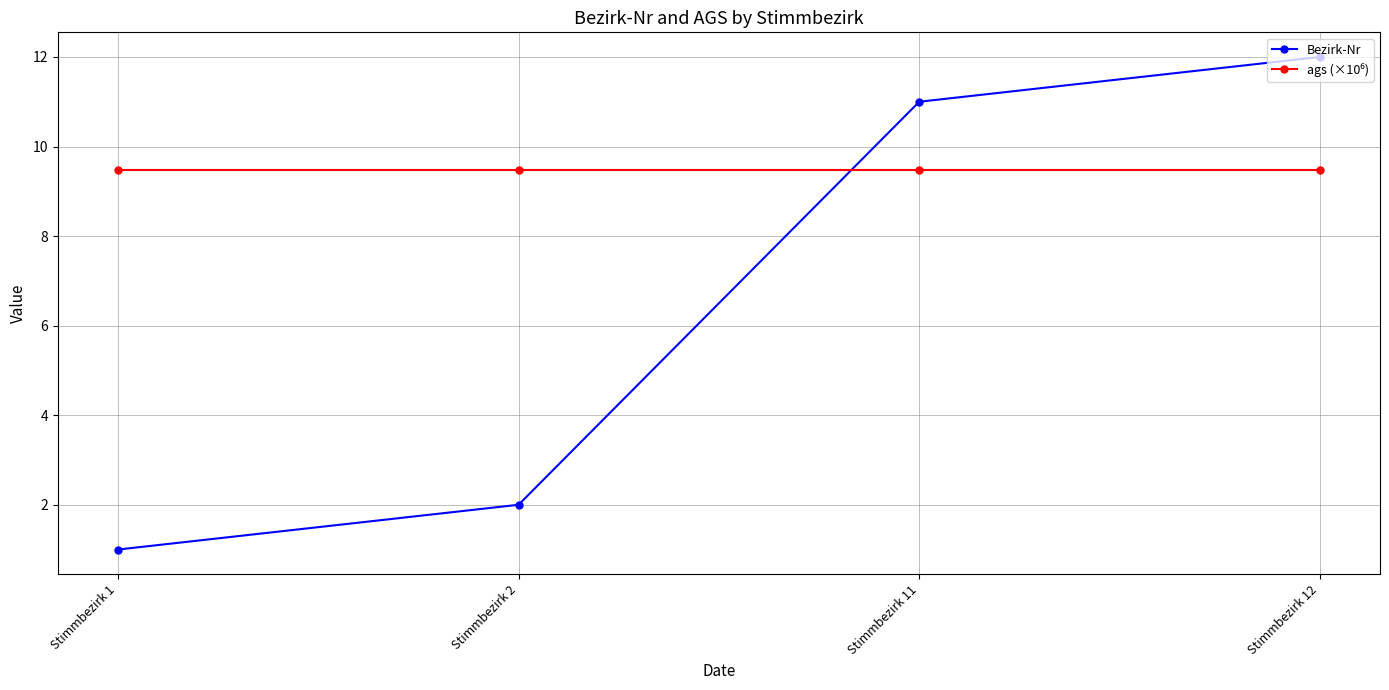

What is the value of the Bezirk-Nr point at the 4th from the left?

12.0